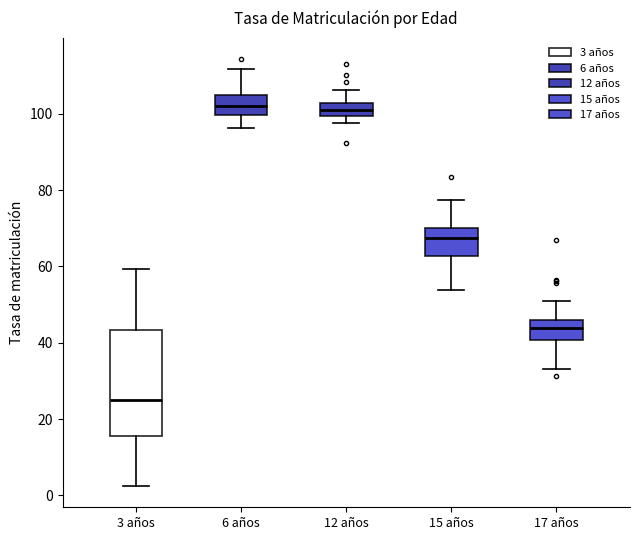

Where does the median line of the box for 17 años sit on the y-axis? The values are not printed on the chart, so give them approximately, as read against the axis.

44